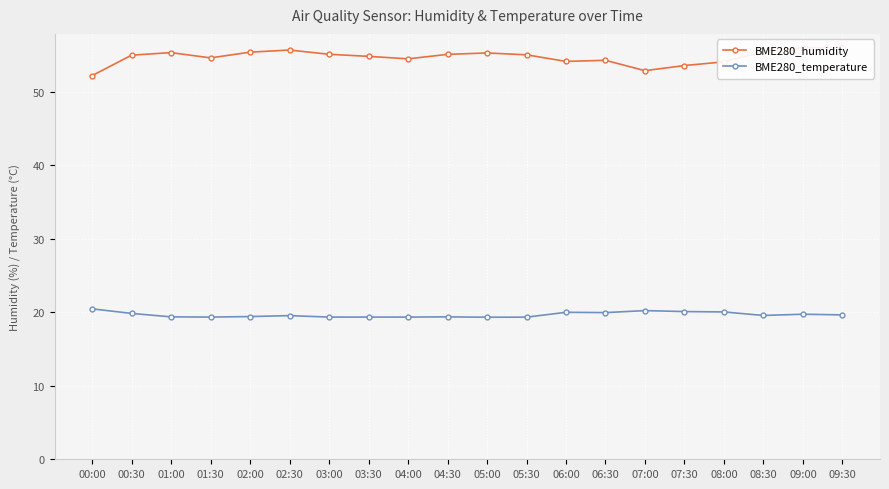

What is the average value of the BME280_humidity series?

54.7